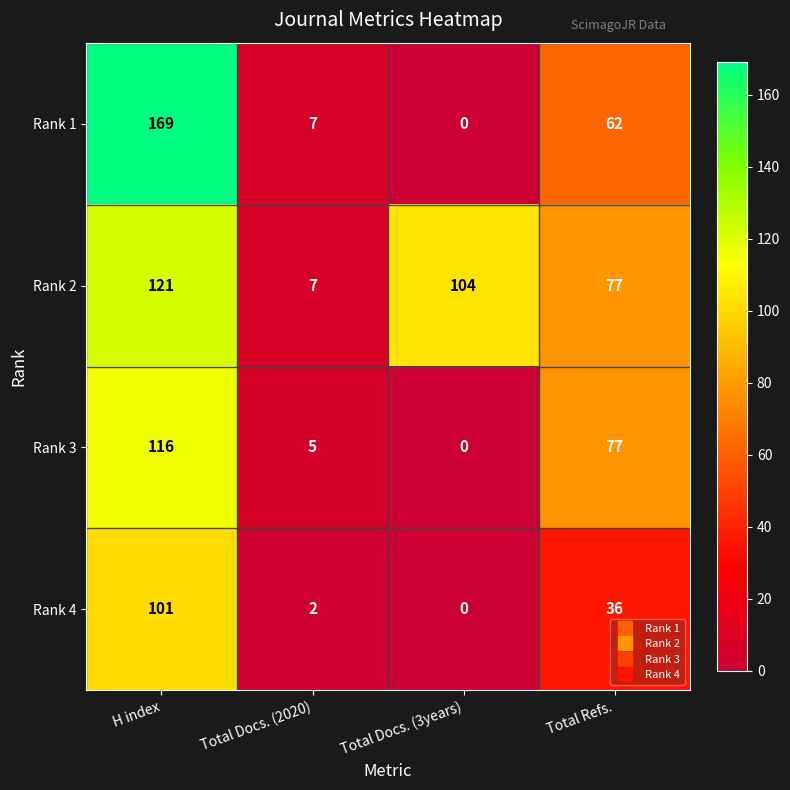

Rank the series by their maximum value, from lowest to highest.

Rank 4, Rank 3, Rank 2, Rank 1